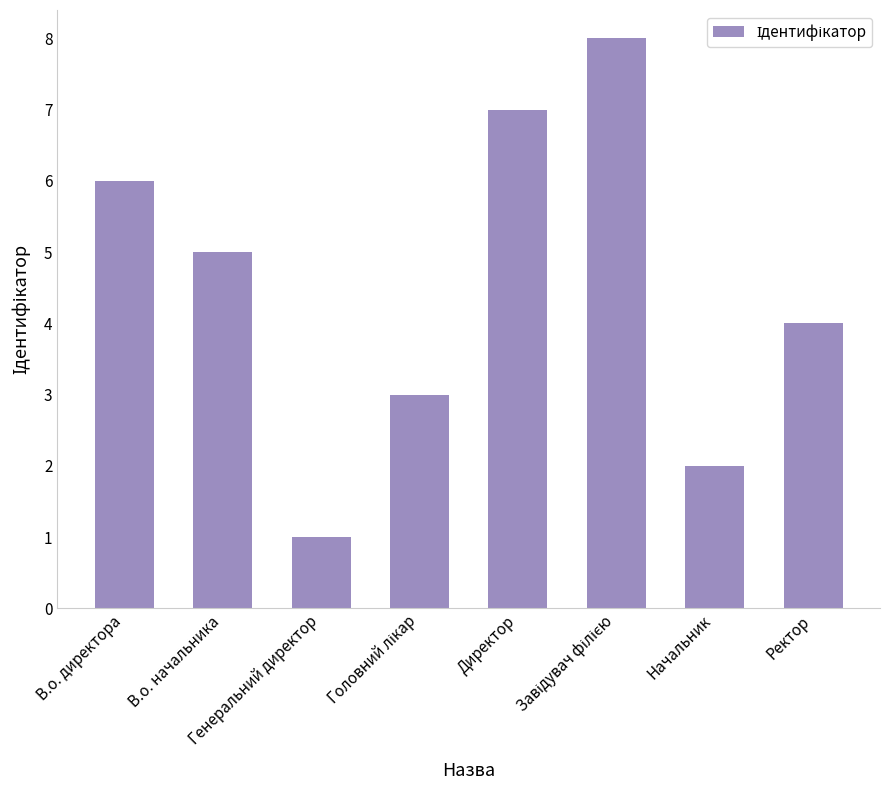

What is the maximum value shown in the chart?

8